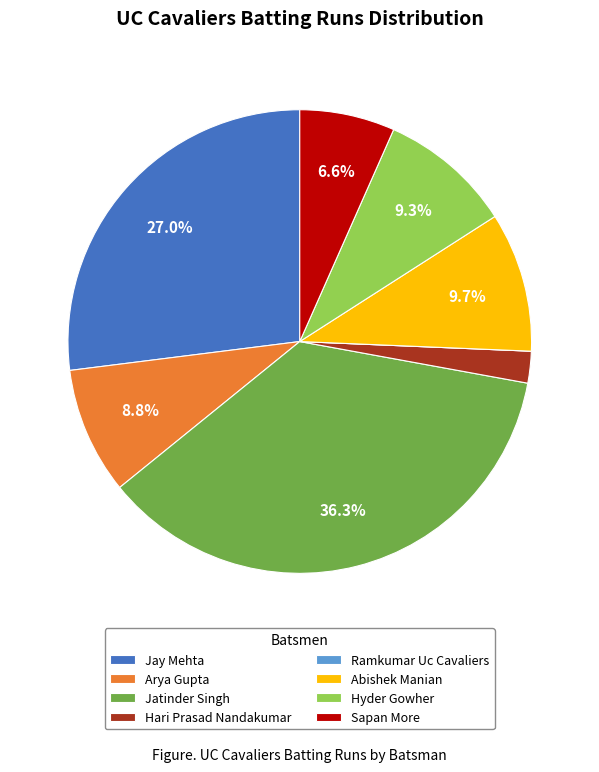

Which category has the biggest portion of the pie?

Jatinder Singh